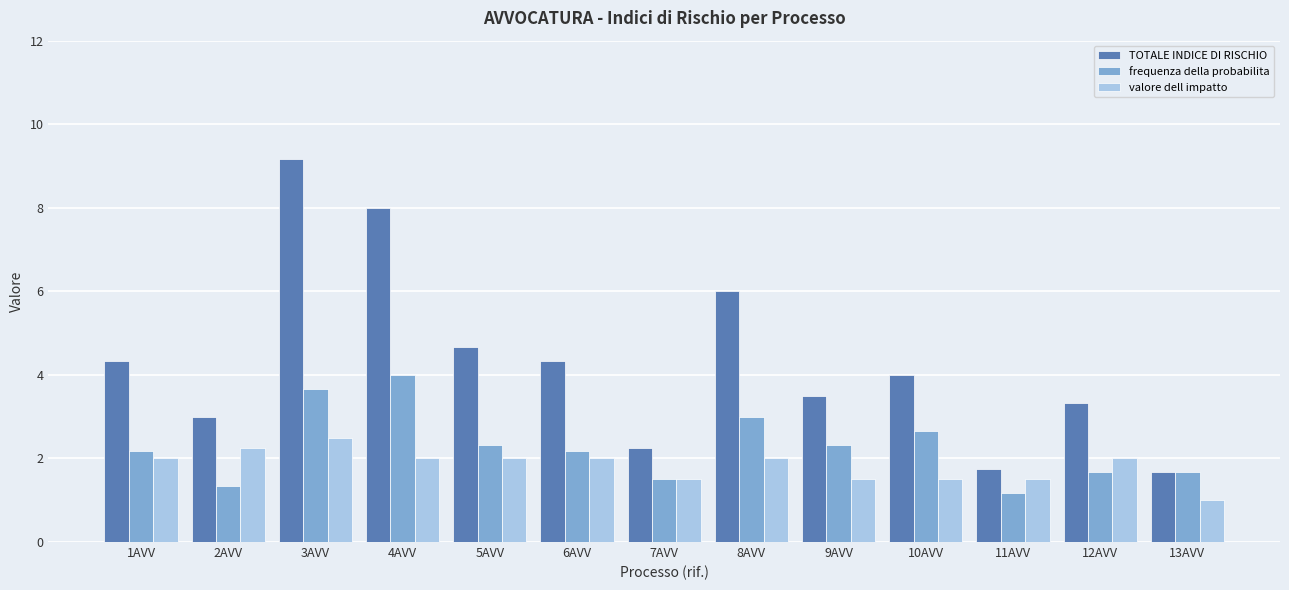

Which category has the highest value across all series?

3AVV